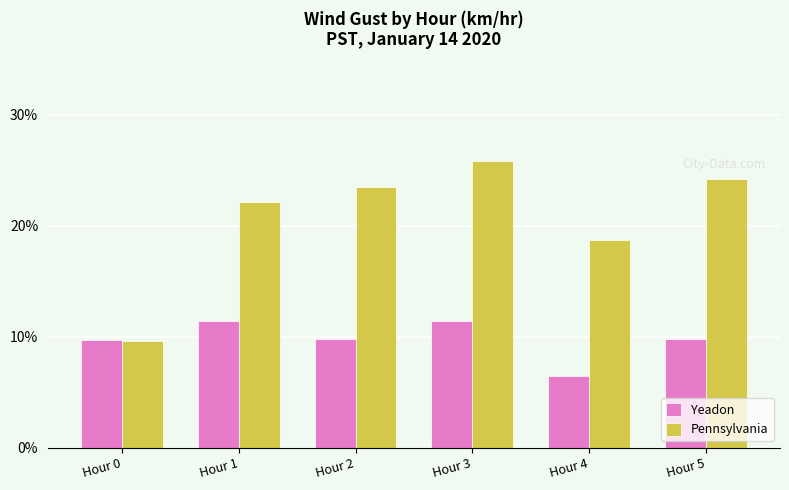

Which series has the largest total across all categories?

Pennsylvania